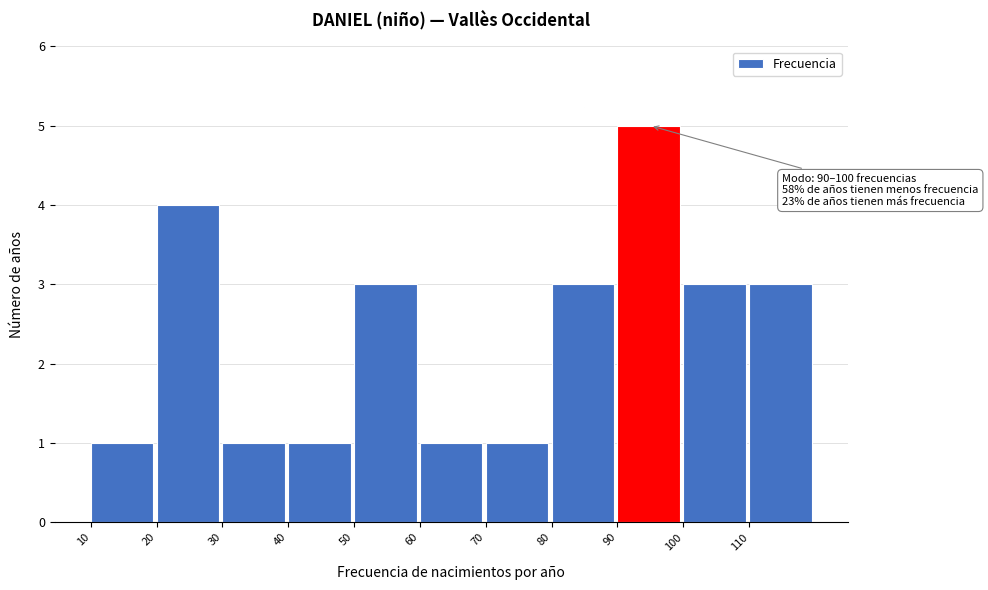

Over which range of the x-axis is the bar tallest?

90 to 100